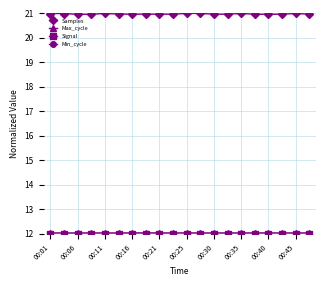

Which series has the largest total across all categories?

Samples